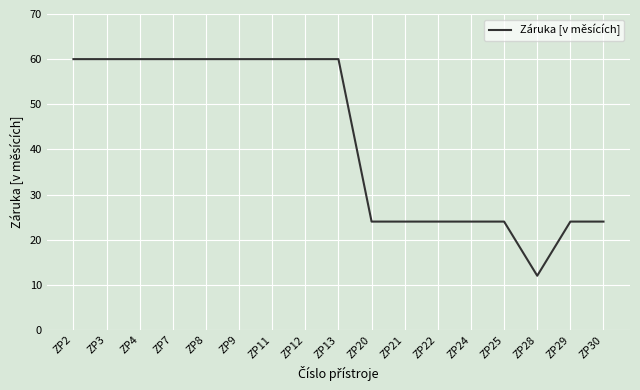

Read the value at ZP3, to the nearest 10.

60